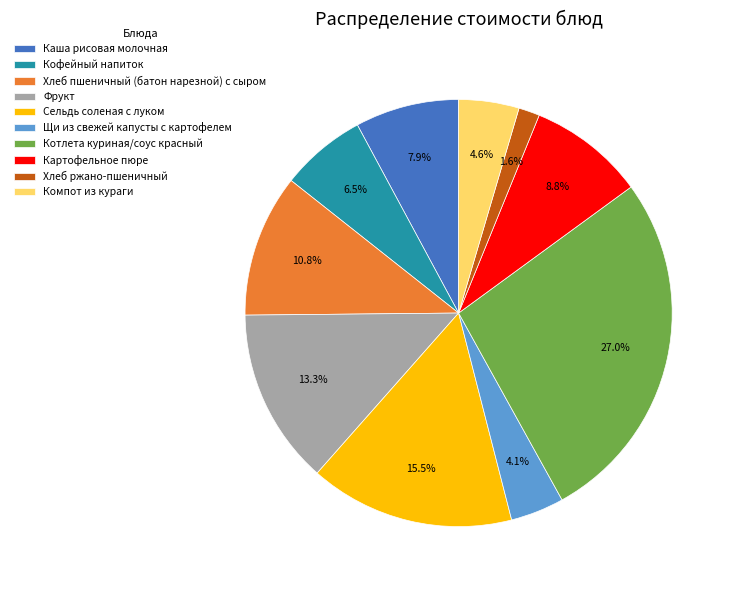

To the nearest percent, what percentage of the pie is Картофельное пюре?

9%